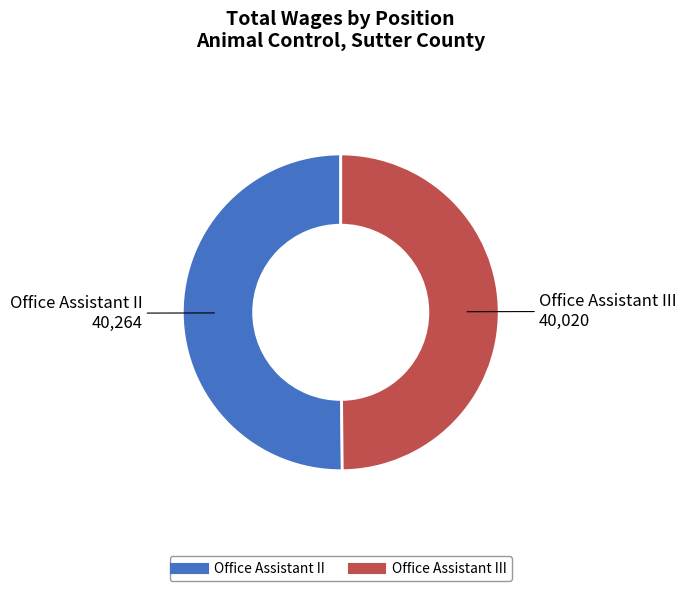

How many segments does this pie chart have?

2